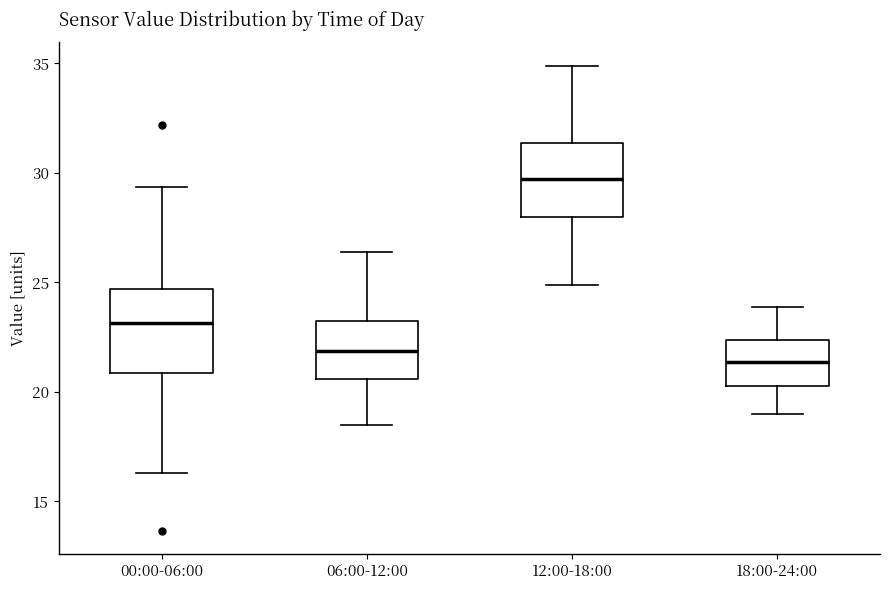

Which box has the highest median line?

12:00-18:00